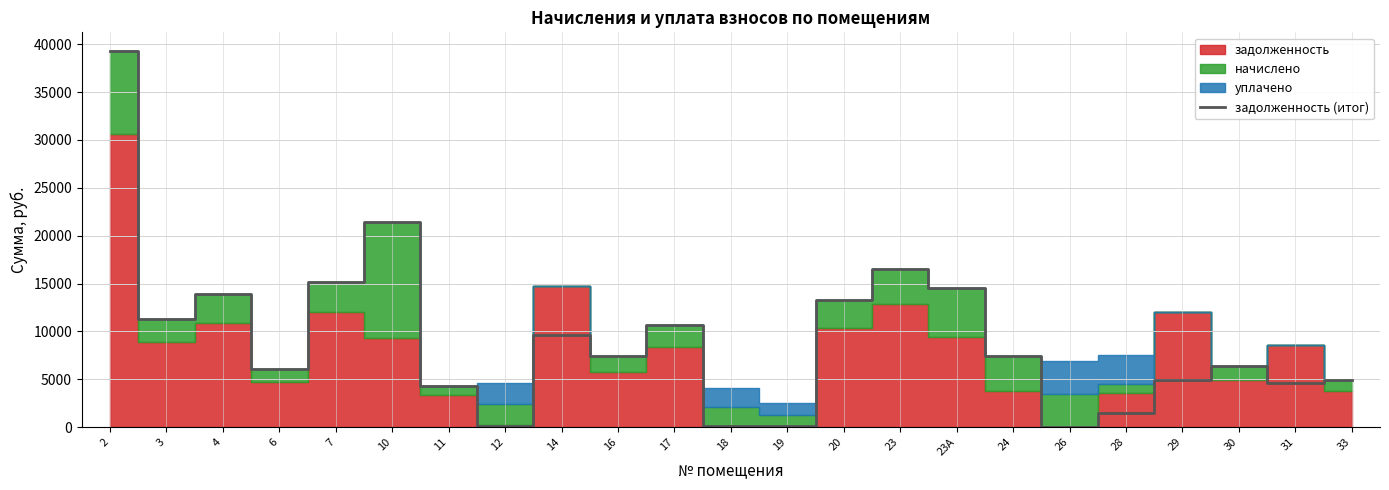

True or false: the data shows 792.0 at 28.

False